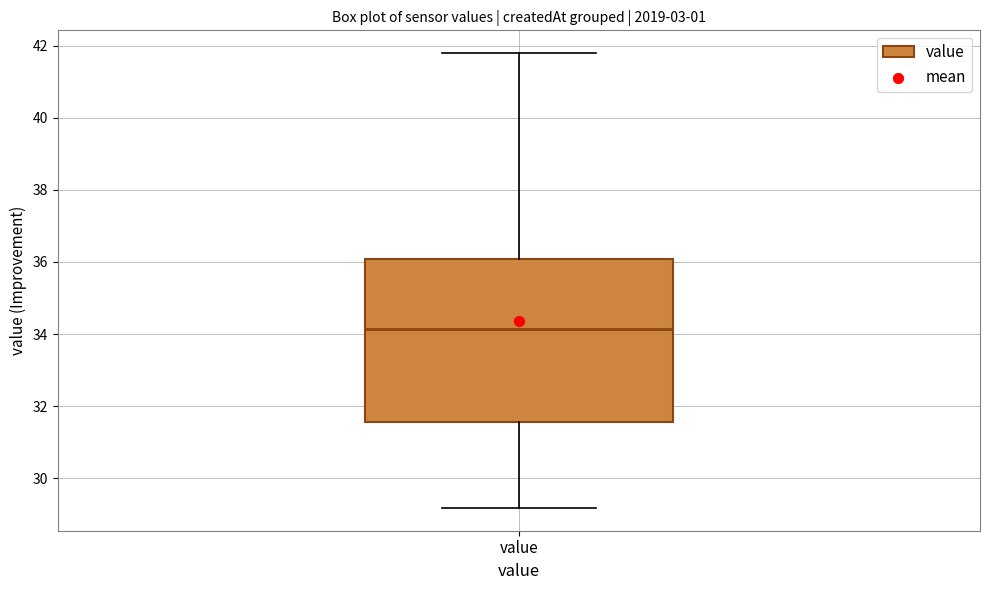

Transcribe this box plot: give where the median line is, the range the box spans, and where the two whiskers end, as read against the y-axis. The values are not printed on the chart, so give them approximately, as read against the axis.

median 34.2, box 31.6 to 36.0, whiskers 29.2 to 41.8